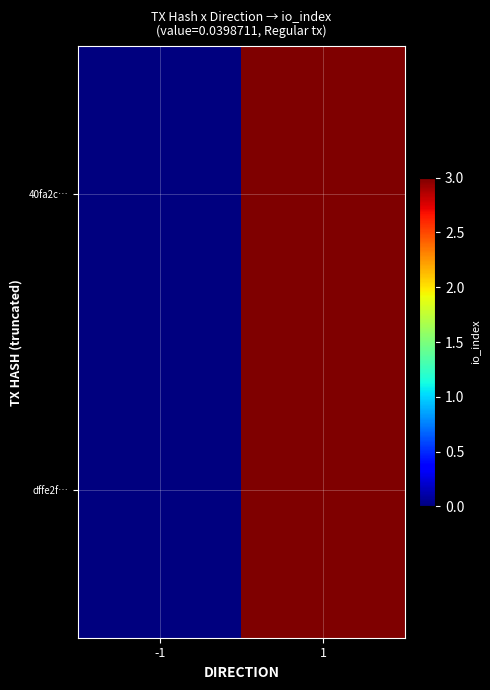

Reading left to right, what are all the values shown in this chart?

40fa2c…: -1=0	1=3
dffe2f…: -1=0	1=3